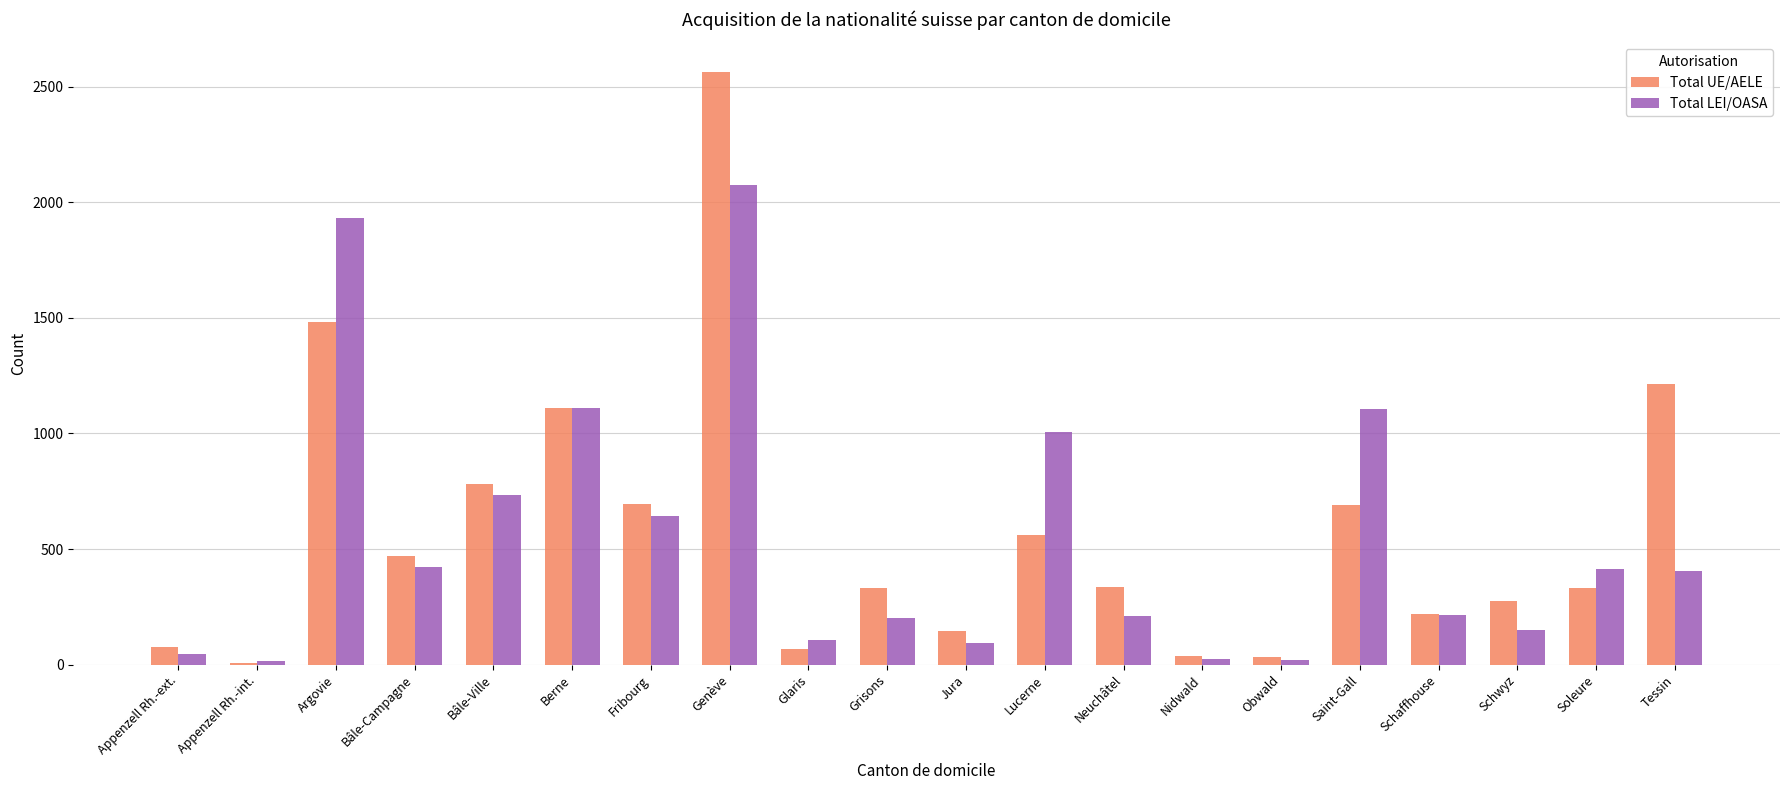

At which label is Total LEI/OASA closest to 1045?

Lucerne